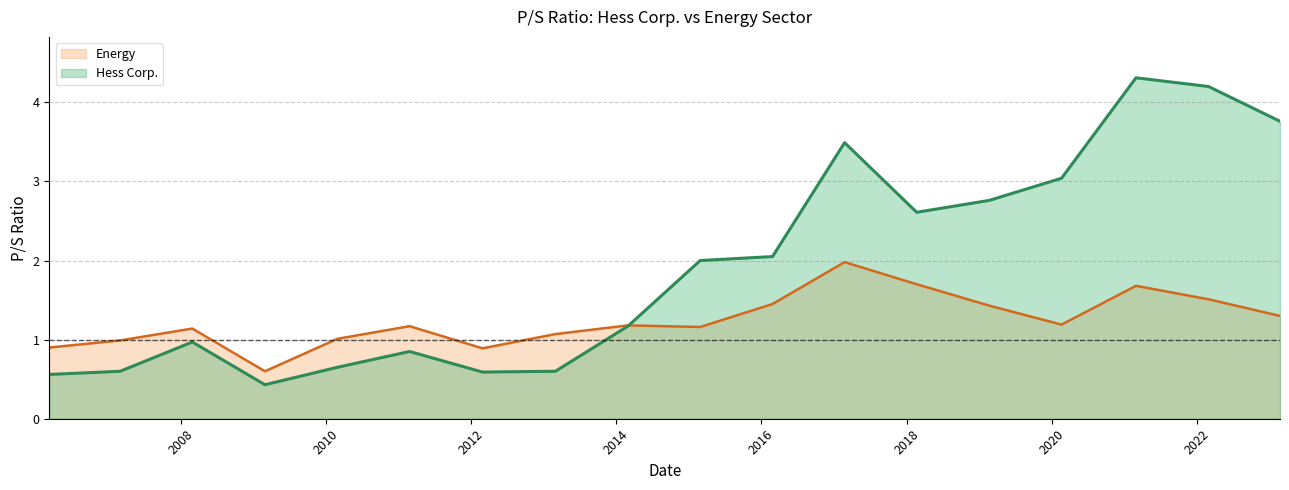

In Hess Corp., how many points are higher than both neighbors (excluding endpoints)?

4